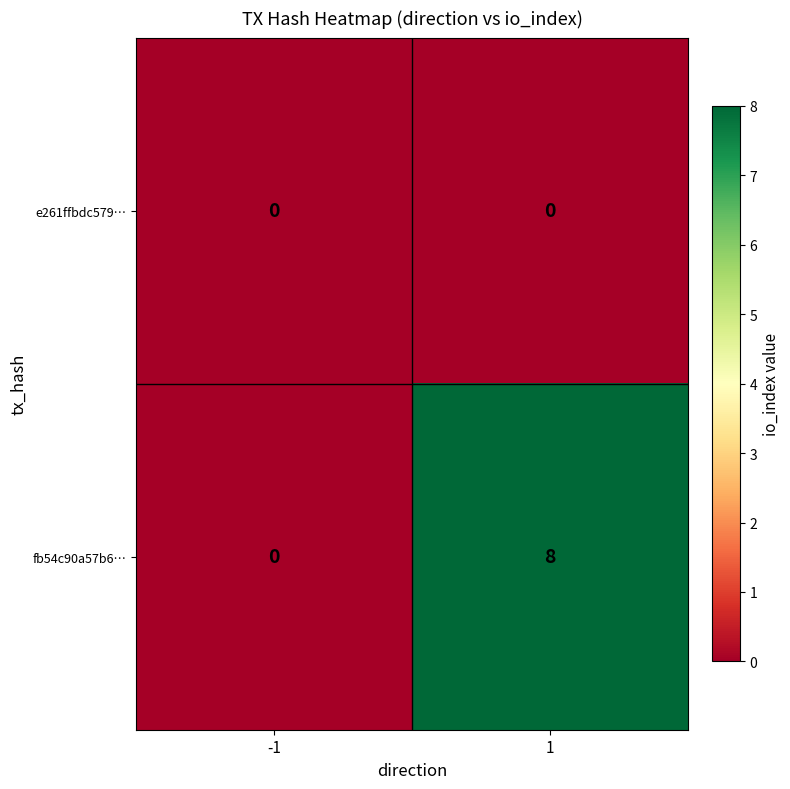

Count the number of data series in this chart.

2